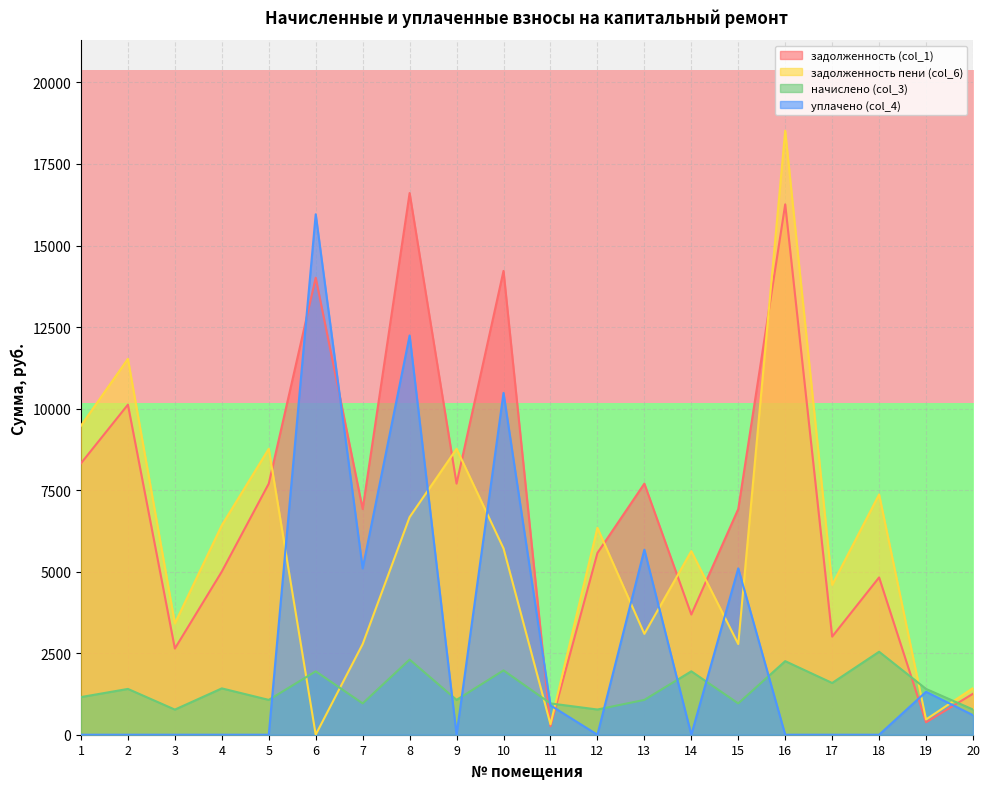

After their last crossing, which series has the higher values: задолженность пени (col_6) or начислено (col_3)?

задолженность пени (col_6)